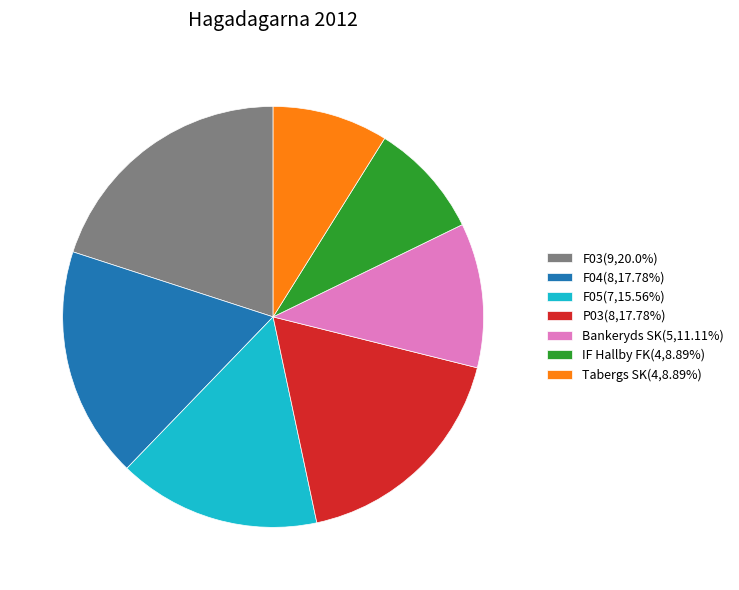

How many segments does this pie chart have?

7